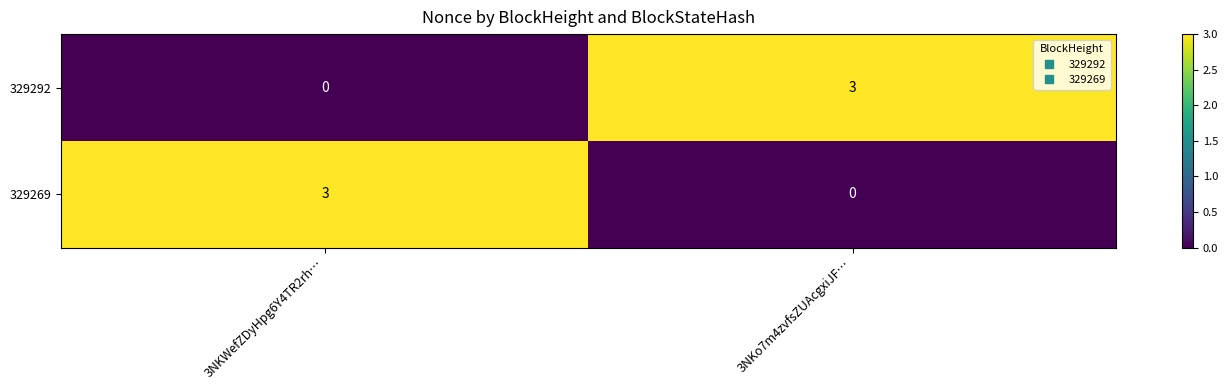

Is the value of 329269 at 3NKWefZDyHpg6Y4TR2rh… greater than the value of 329292 at 3NKWefZDyHpg6Y4TR2rh…?

Yes